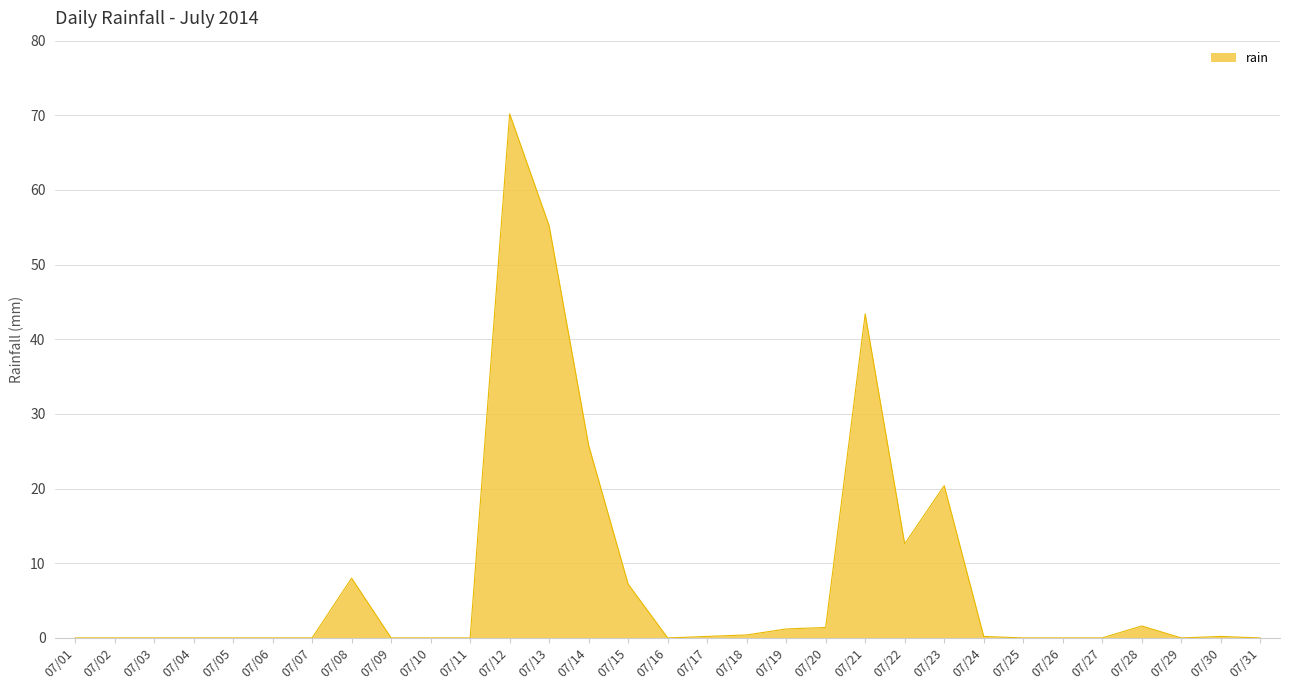

At which label is the value closest to 35?

07/21